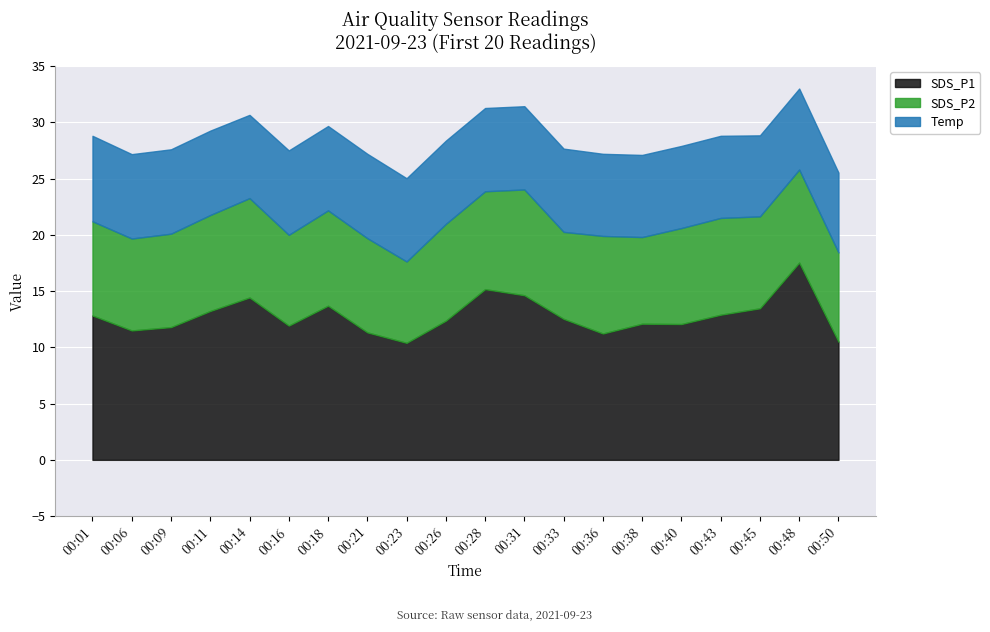

Where is Temp nearest to the value 7?

00:50